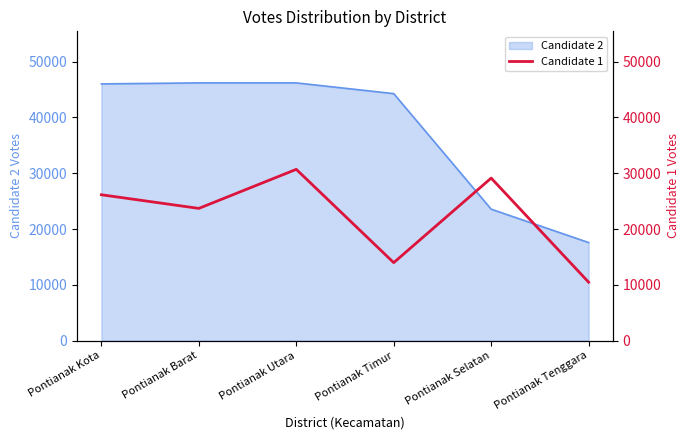

How many lines are shown in the chart?

1